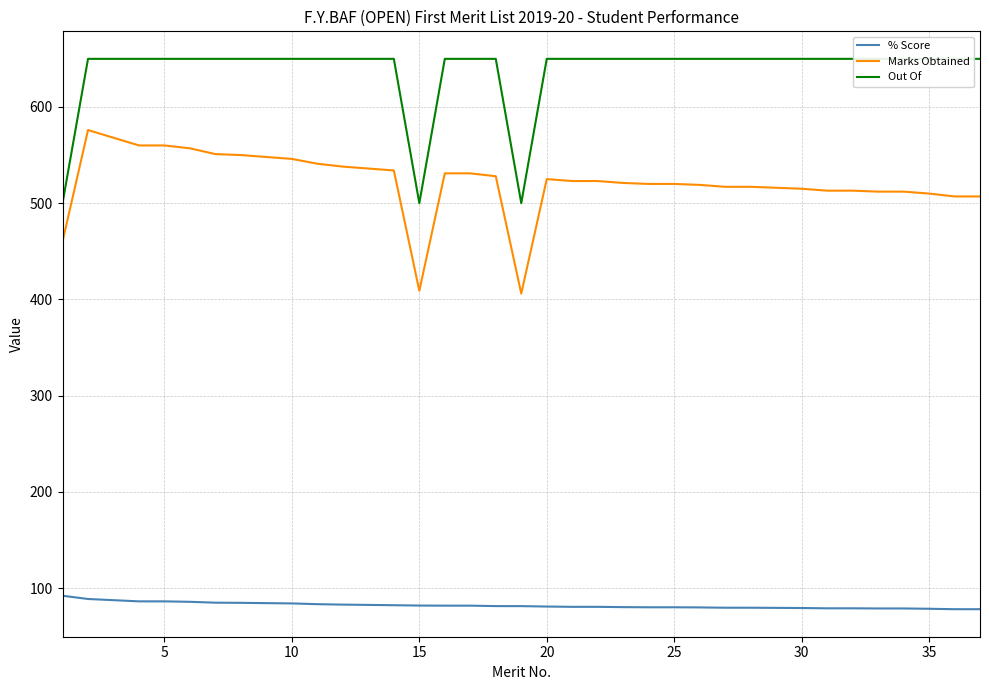

Which series has the widest spread of values?

Marks Obtained